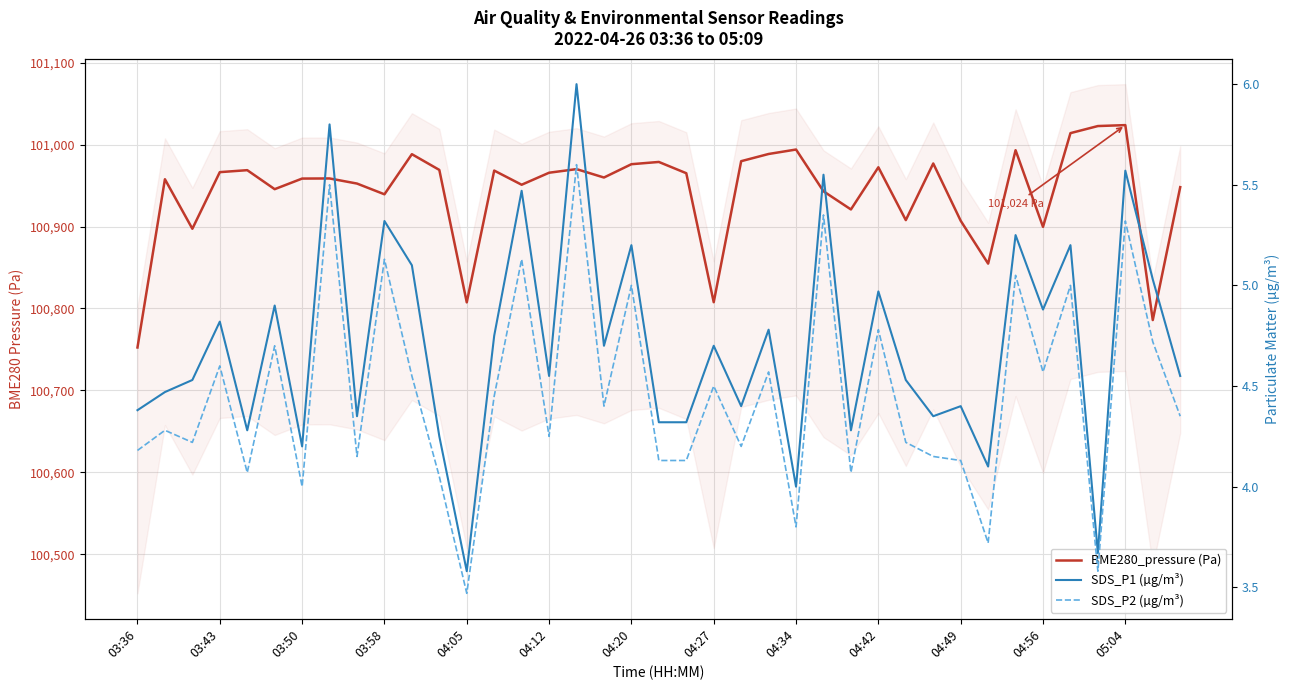

What is the difference between the maximum and second lowest values in the BME280_pressure (Pa) series?

237.9